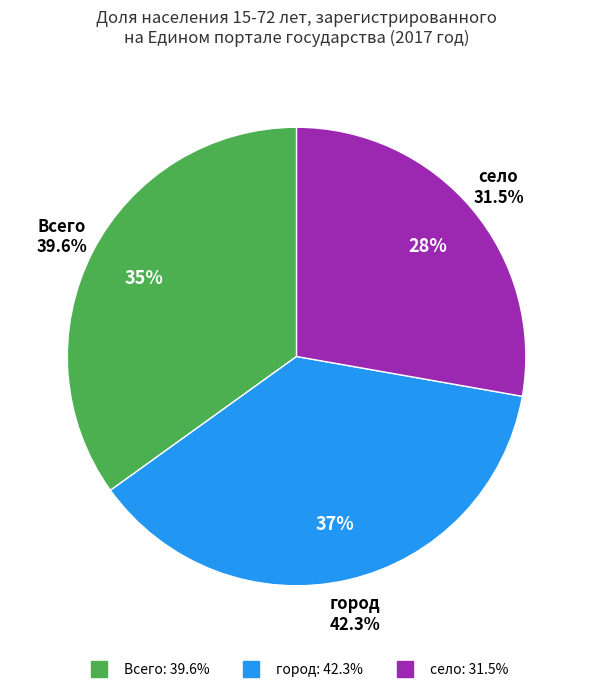

Which slice is the largest?

женщины (город)